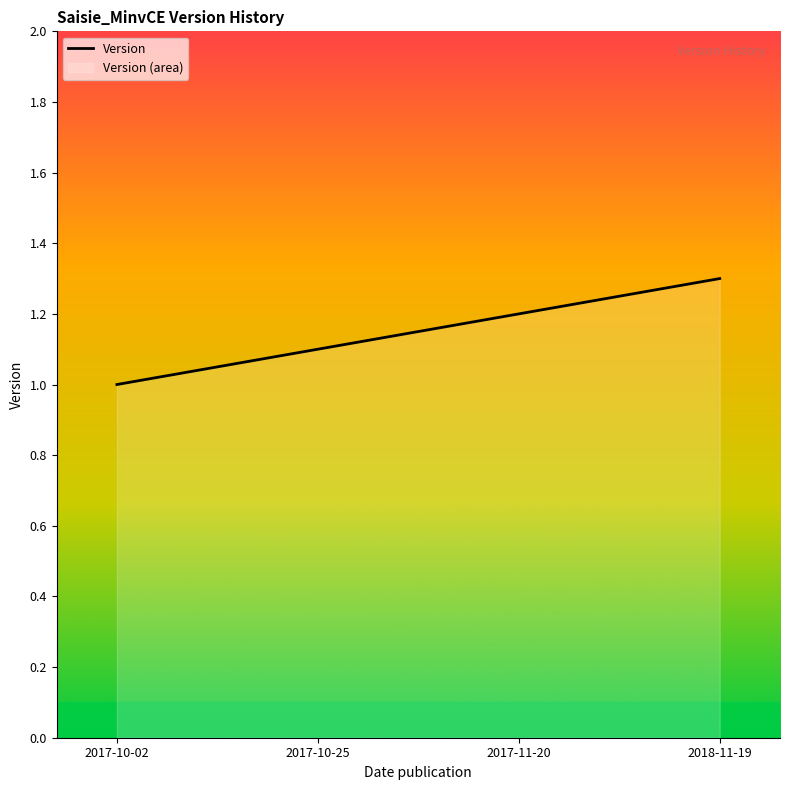

What is the difference between the second highest and second lowest values?

0.1